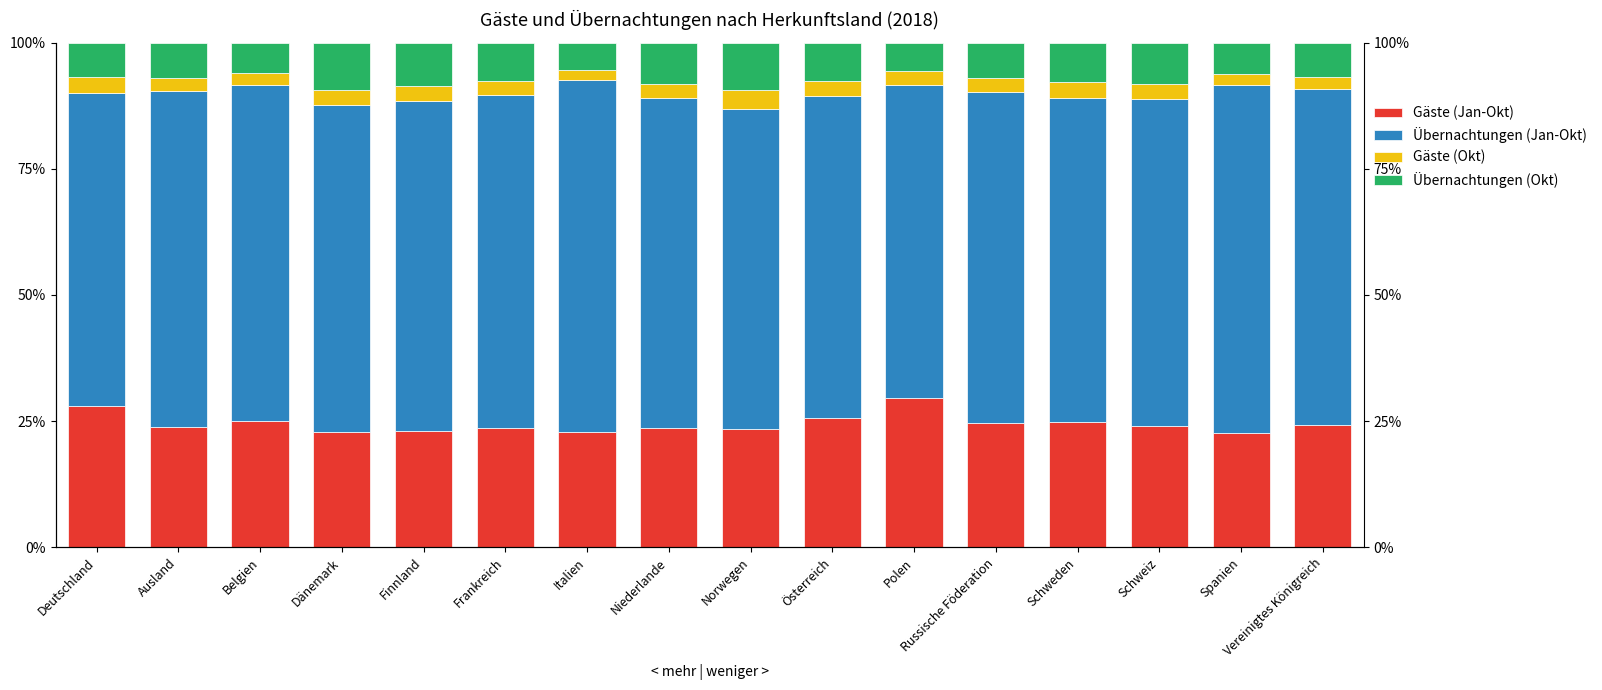

At which label is Gäste (Jan-Okt) closest to 26?

Österreich